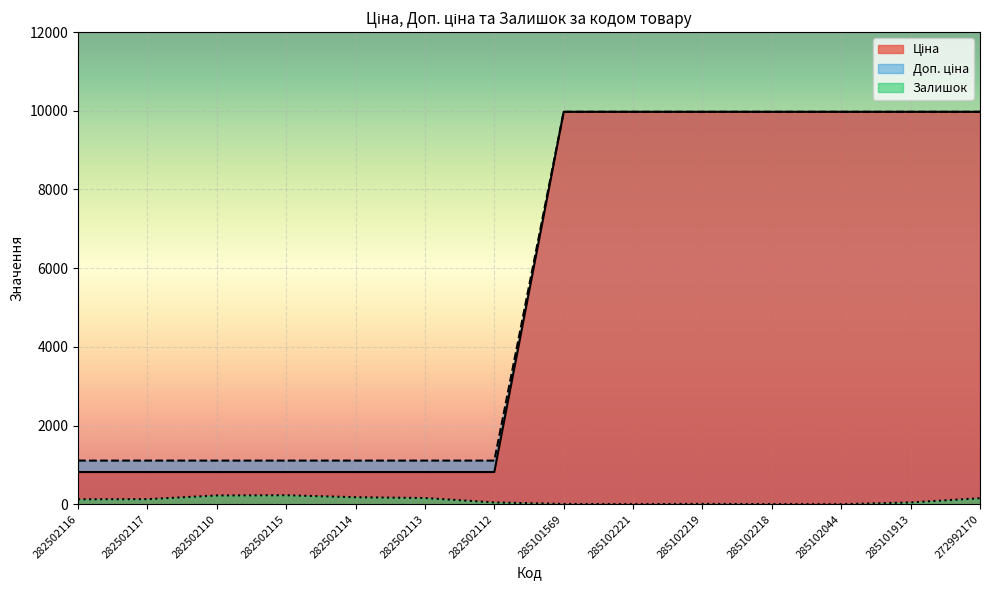

The Доп. ціна series shows 17087.7 at 285102218. True or false?

False